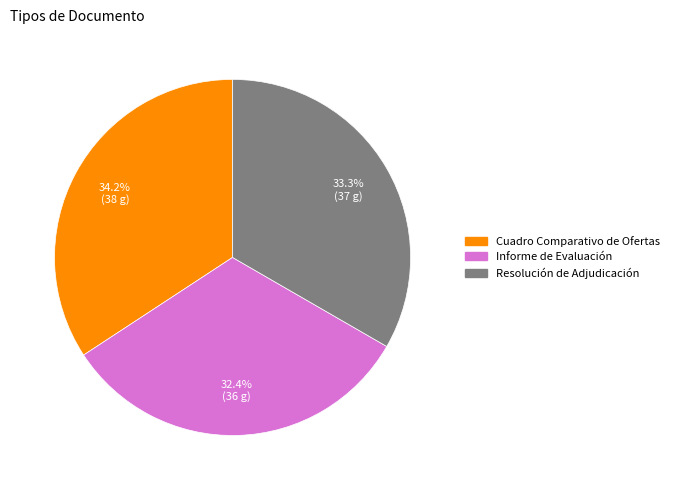

How many segments does this pie chart have?

3